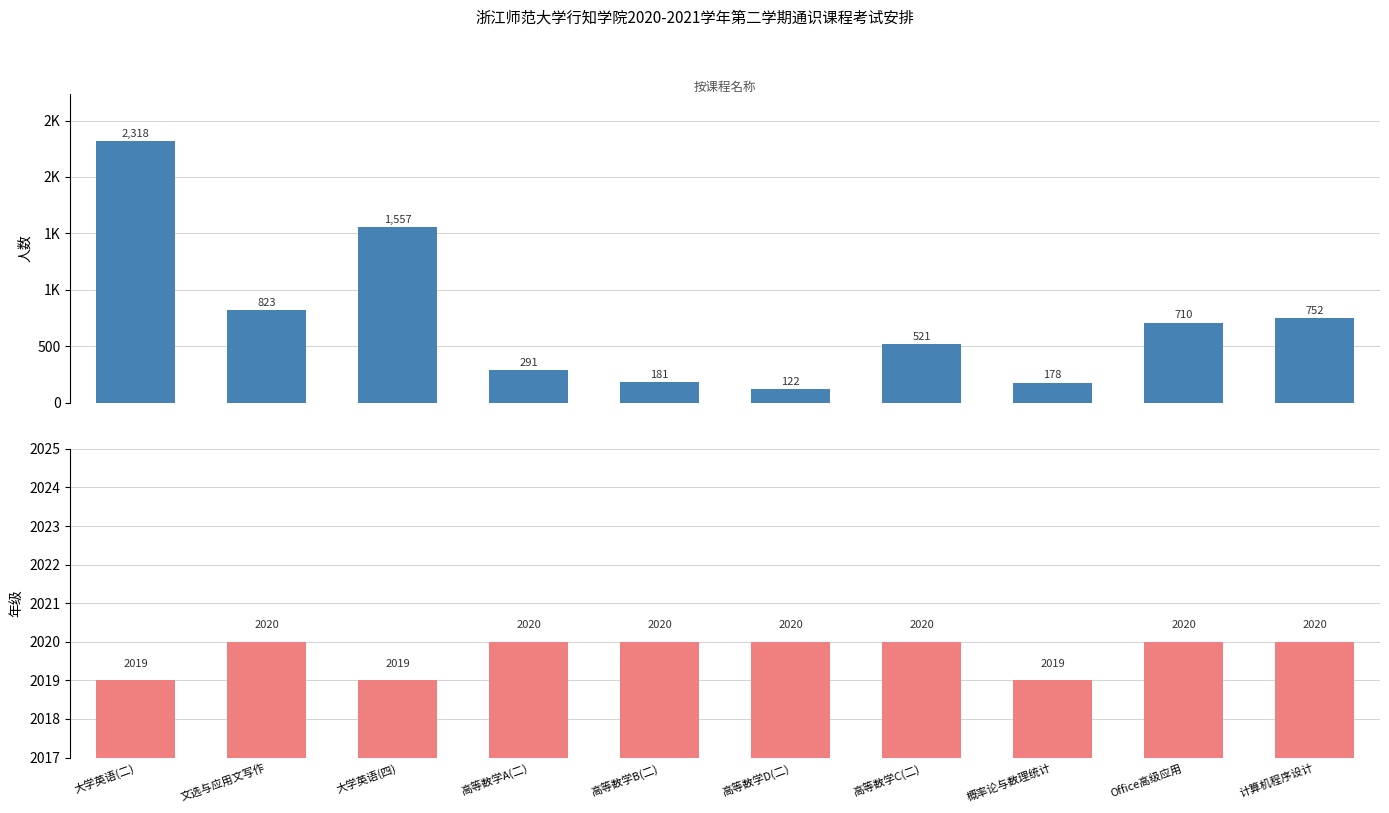

Read the 年级 value at 文选与应用文写作.

2020